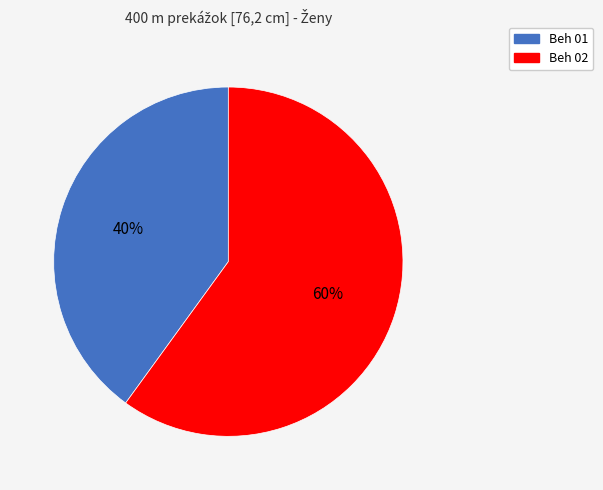

Approximately how many times larger is the value at Beh 02 compared to Beh 01?

1.5